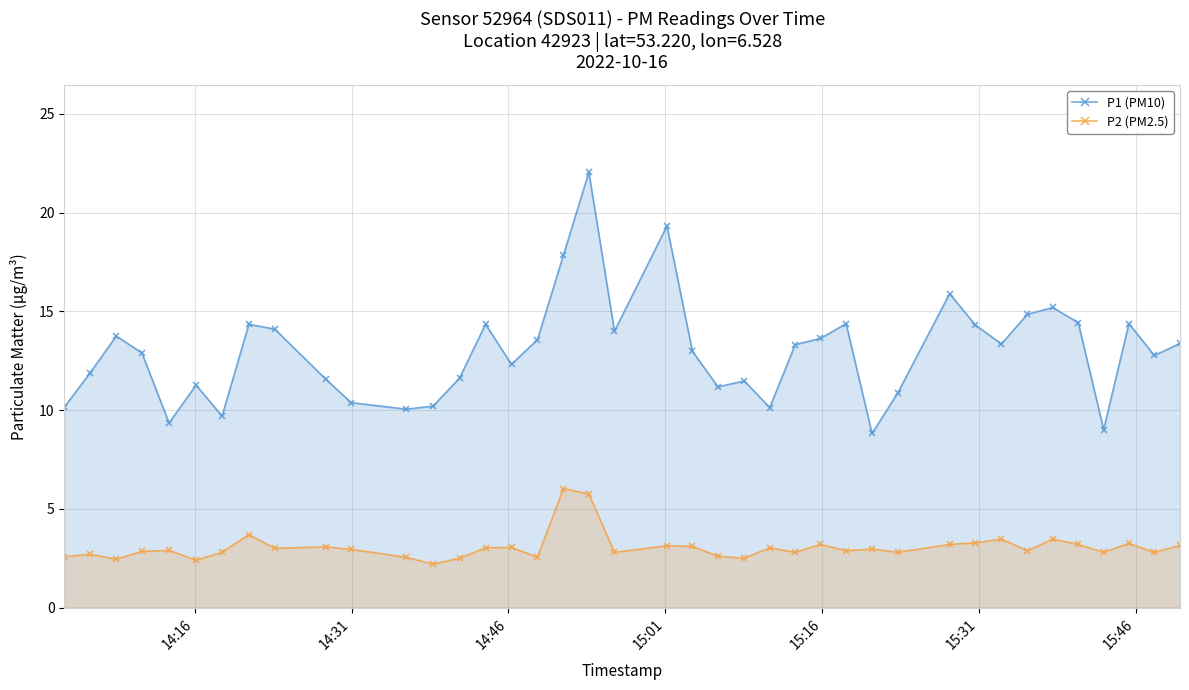

Which series has the largest total across all categories?

P1 (PM10)